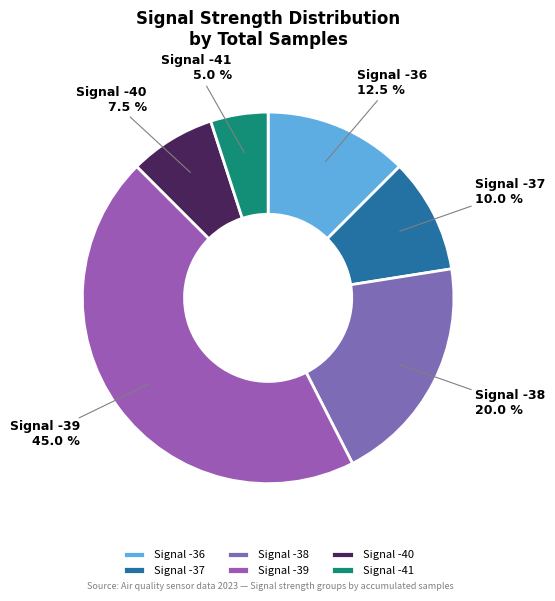

How much of the chart is everything except Signal -41?

95.0%